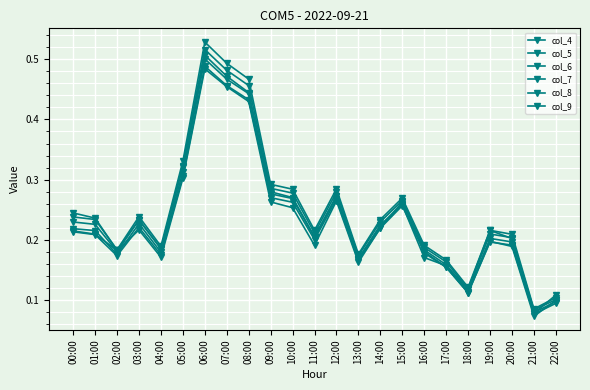

The col_8 series shows 0.2 at 14:00. True or false?

True